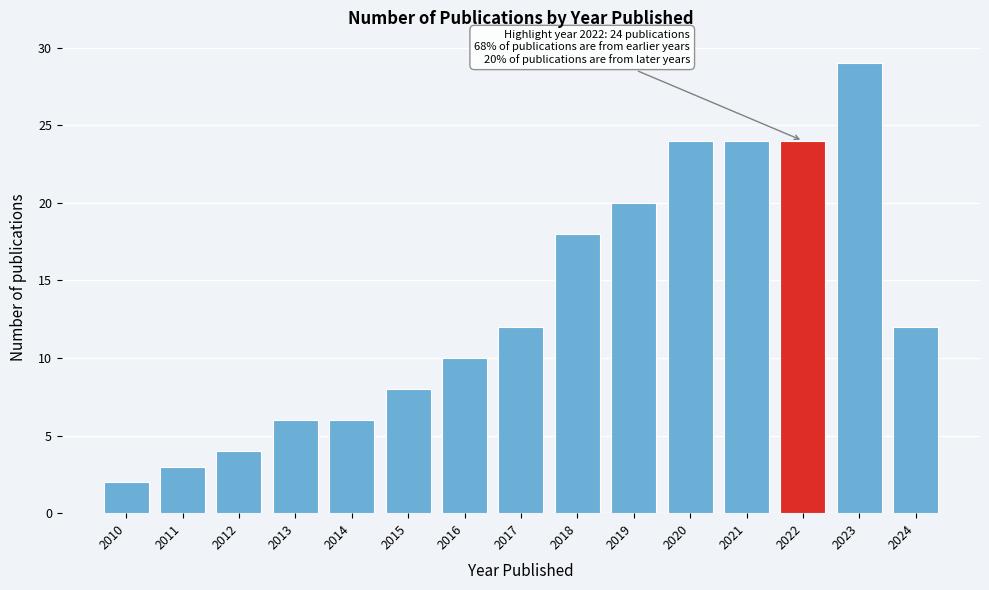

Reading left to right, what are all the values shown in this chart?

2	3	4	6	6	8	10	12	18	20	24	24	24	29	12